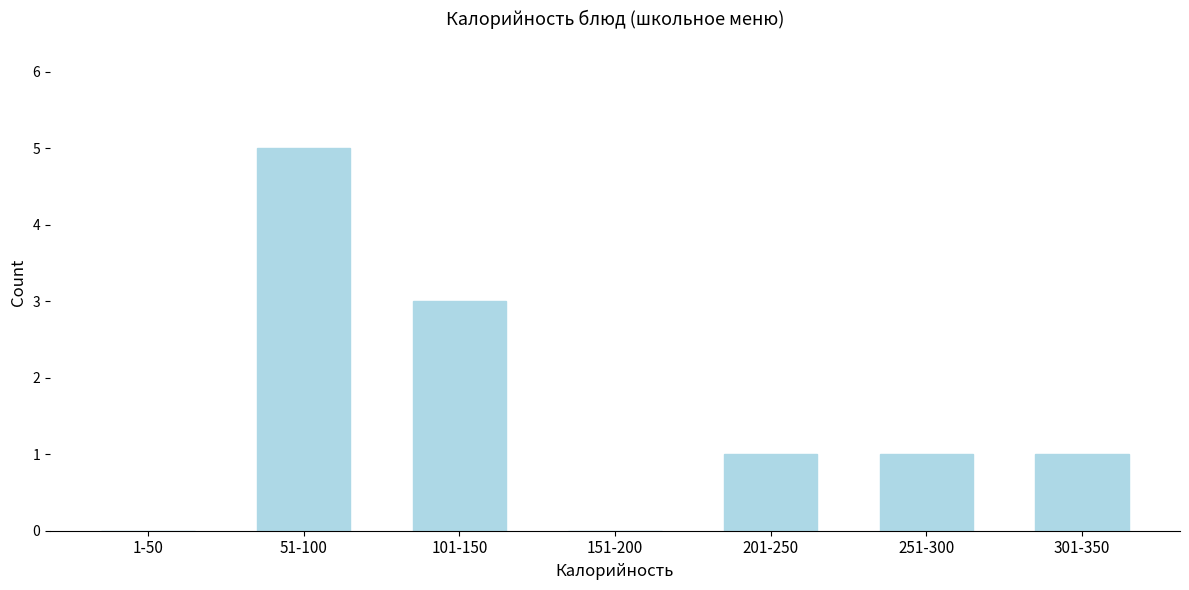

Reading left to right, what are all the values shown in this chart?

1-50=0	51-100=5	101-150=3	151-200=0	201-250=1	251-300=1	301-350=1